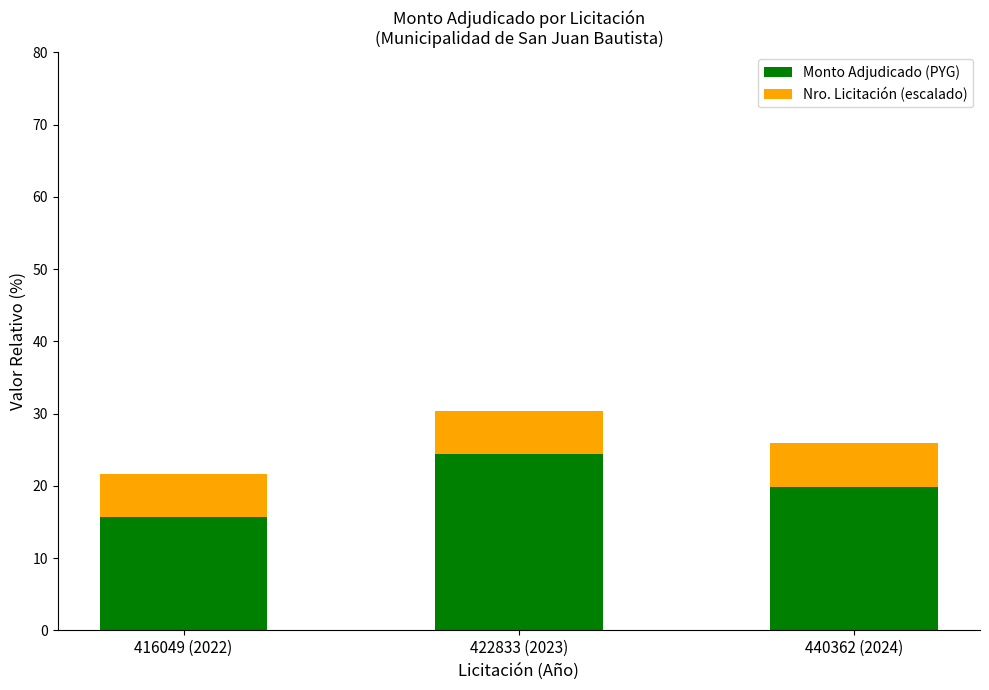

Reading left to right, what are the values for Monto Adjudicado (PYG)?

416049 (2022)=15.8	422833 (2023)=24.4	440362 (2024)=19.8